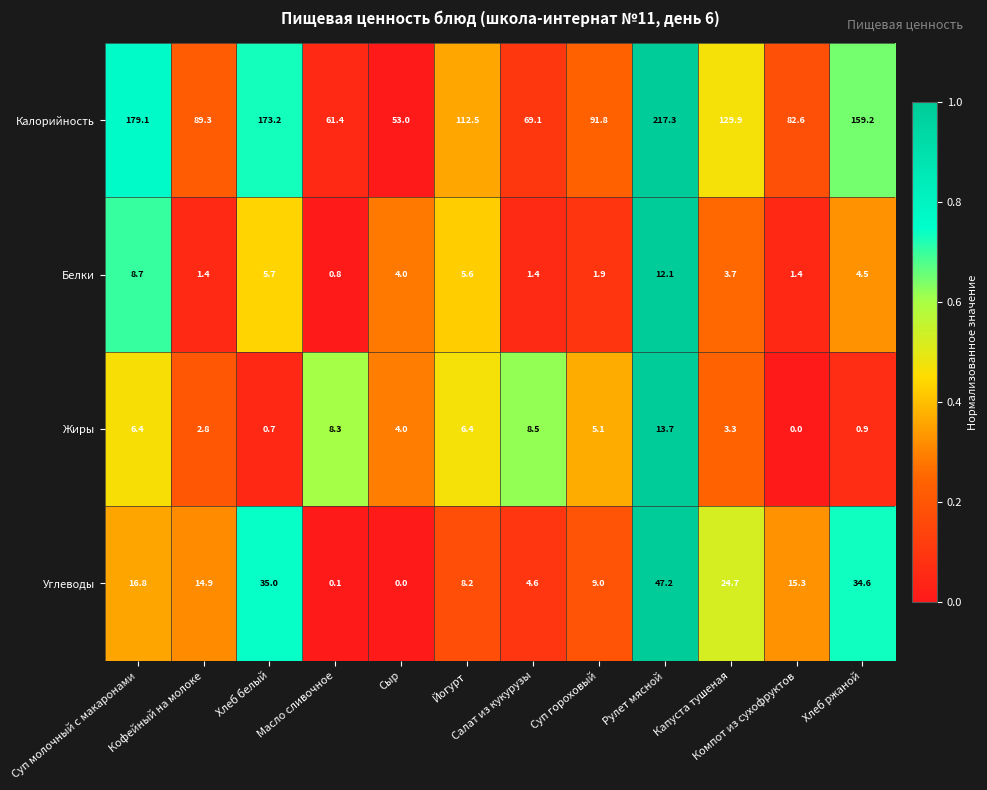

Rank the series by their maximum value, from highest to lowest.

Калорийность, Углеводы, Жиры, Белки